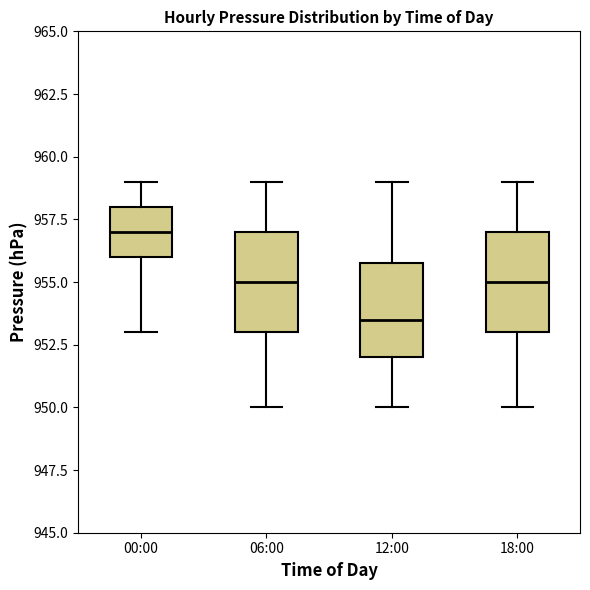

Which box has the highest median line?

00:00